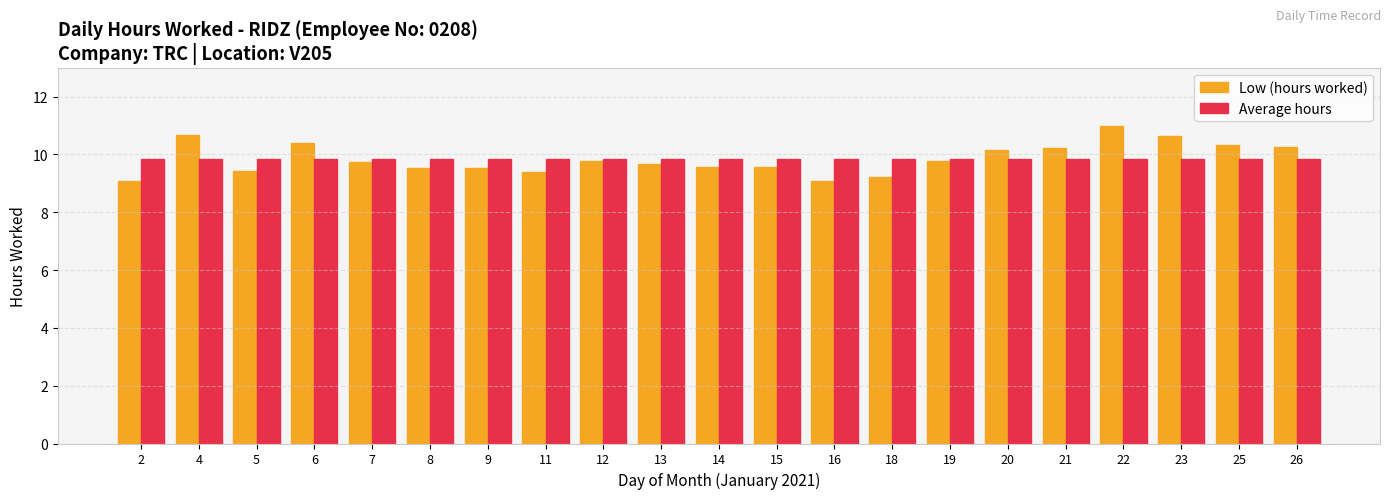

Which category has the highest value in the Low (hours worked) series?

22